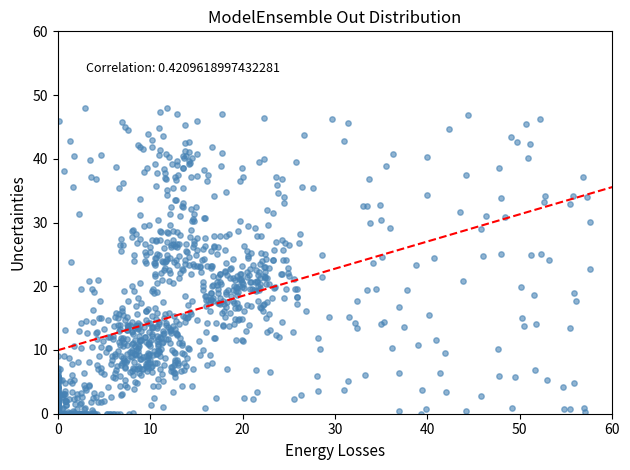

What is the range of Y values (max minus min)?

48.0